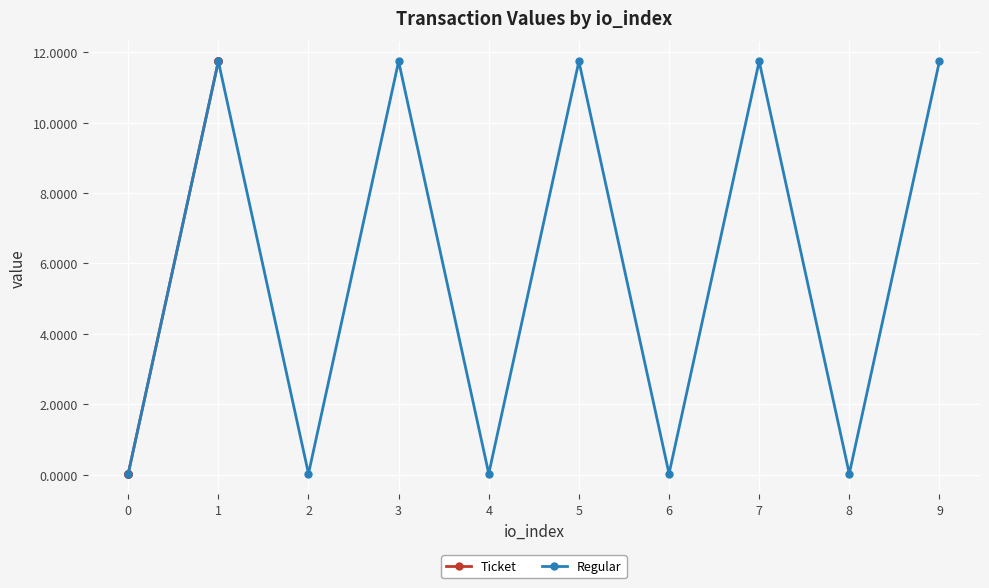

Reading left to right, extract all data points from this chart.

Ticket: 0.0	0.0	0.0	0.0	0.0	11.7	11.7	11.7	11.7	11.7
Regular: 0.0	11.7	0.0	11.7	0.0	11.7	0.0	11.7	0.0	11.7